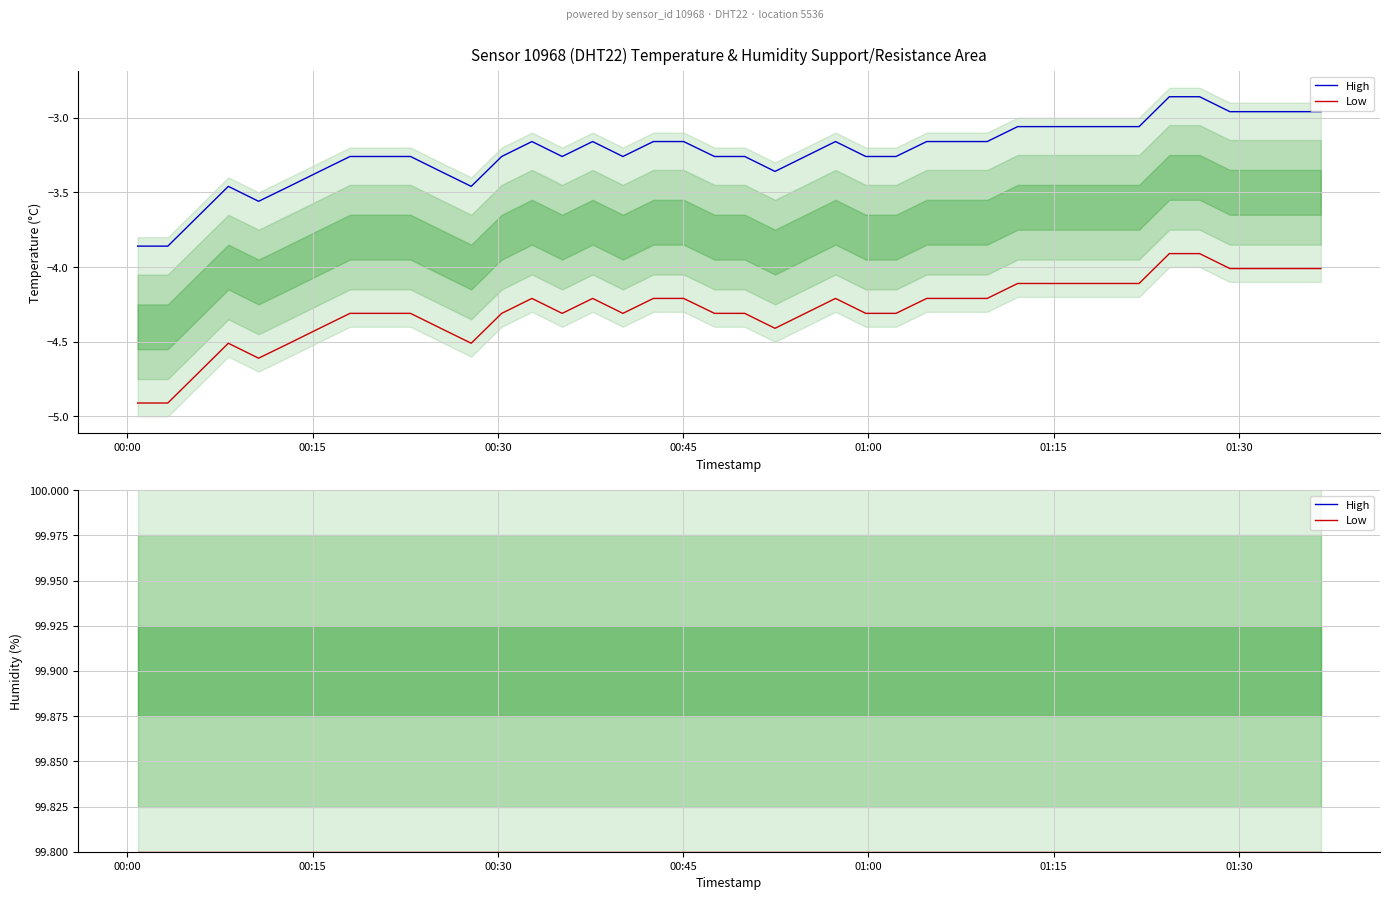

True or false: Low and High cross at least once.

False